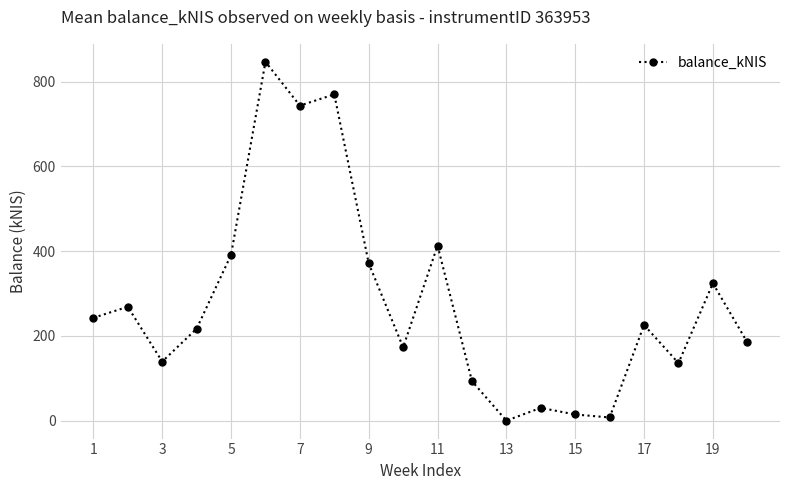

What is the sum of all values?

5593.8